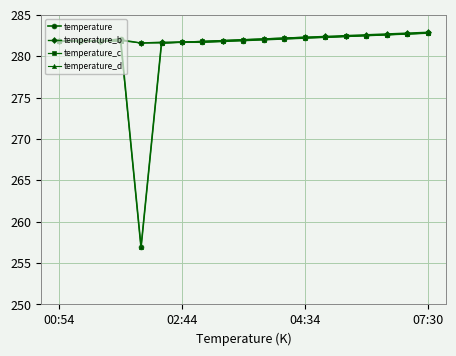

What is the greatest value displayed?

282.9